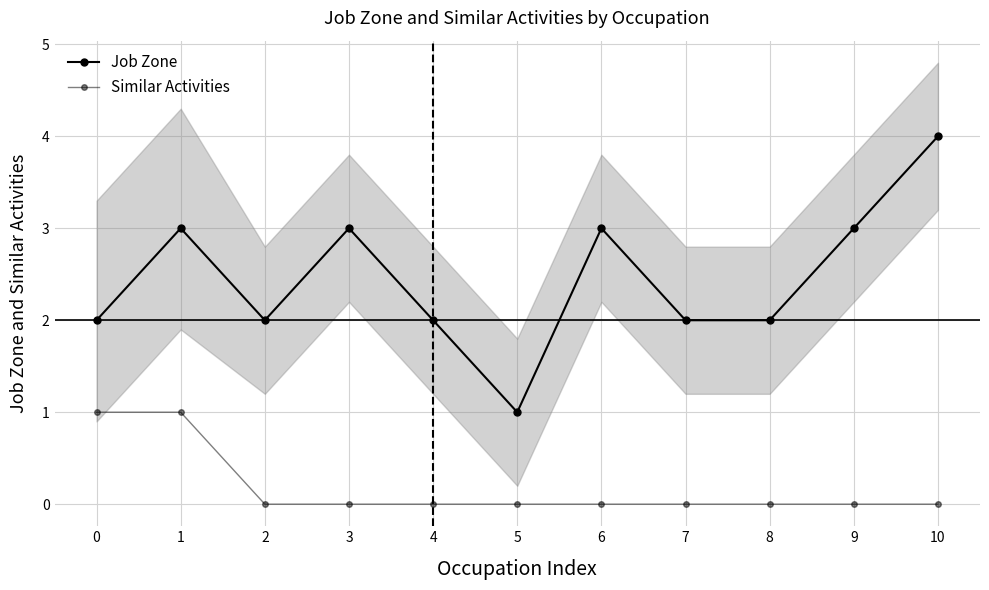

Which series has the largest range (max minus min)?

Job Zone